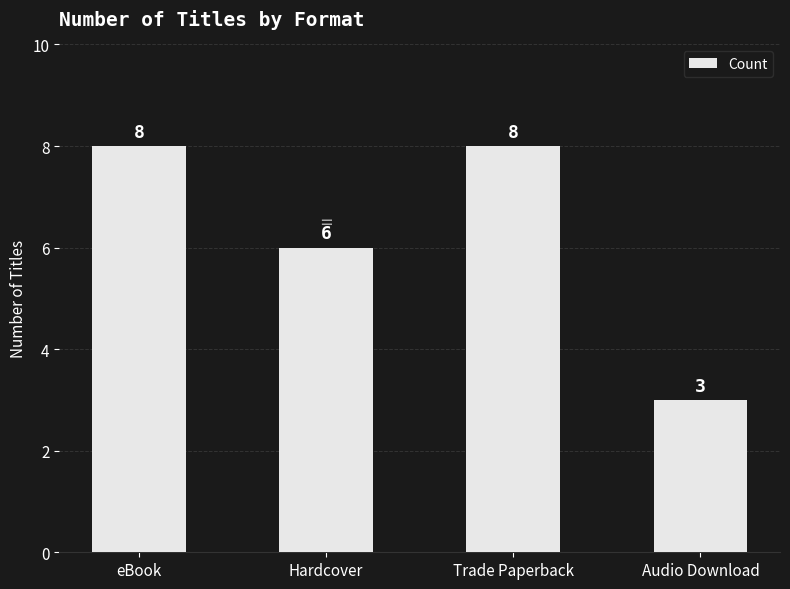

What is the difference between the maximum and minimum values?

5